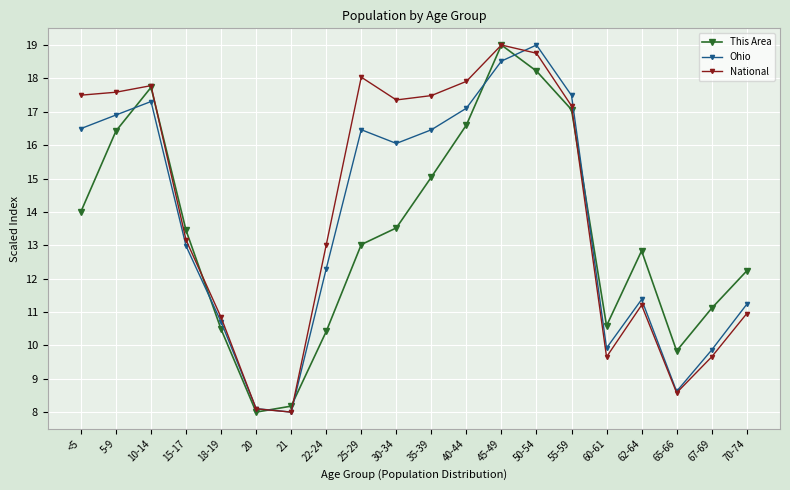

What position from the right is 30-34?

11